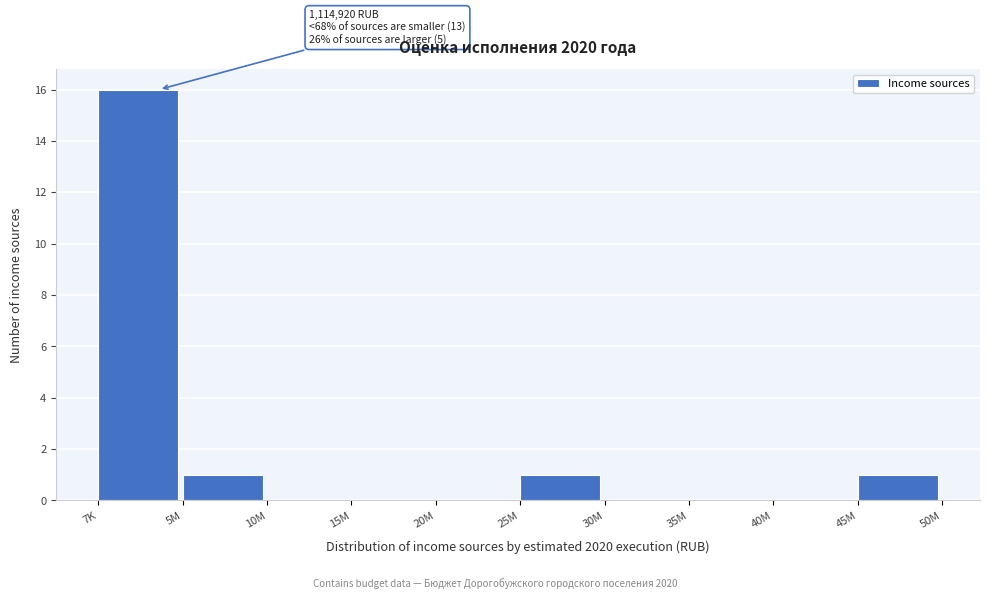

Reading left to right, what are all the values shown in this chart?

7K=16	5M=1	10M=0	15M=0	20M=0	25M=1	30M=0	35M=0	40M=0	45M=1